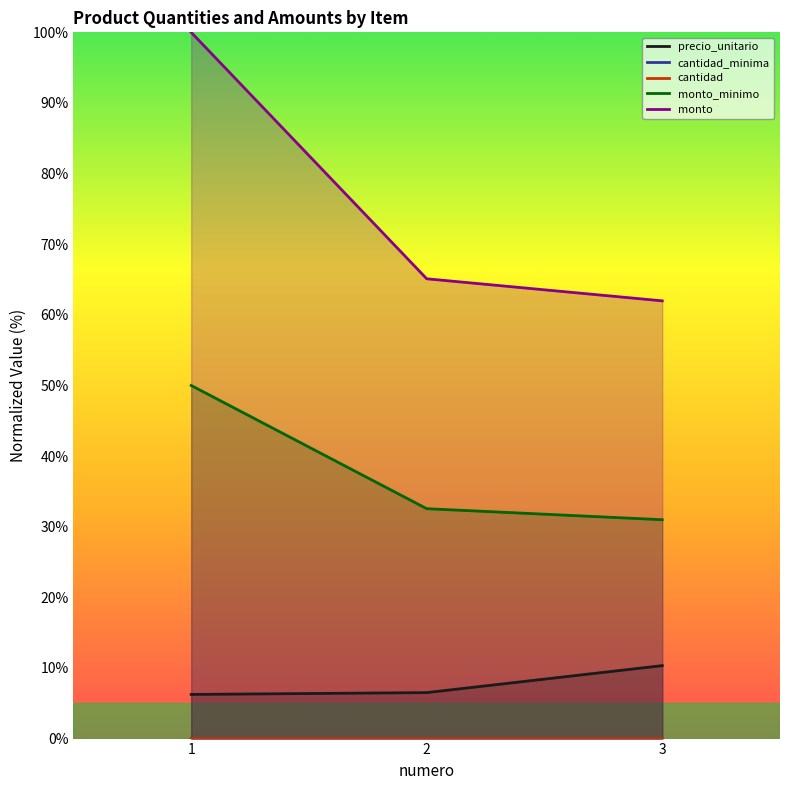

List the series in order of their peak value, lowest first.

cantidad_minima, cantidad, precio_unitario, monto_minimo, monto